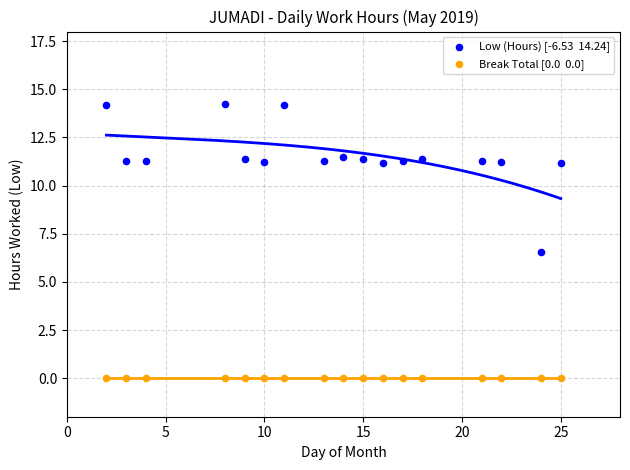

Across all series, what Y value is closest to 7?

6.5